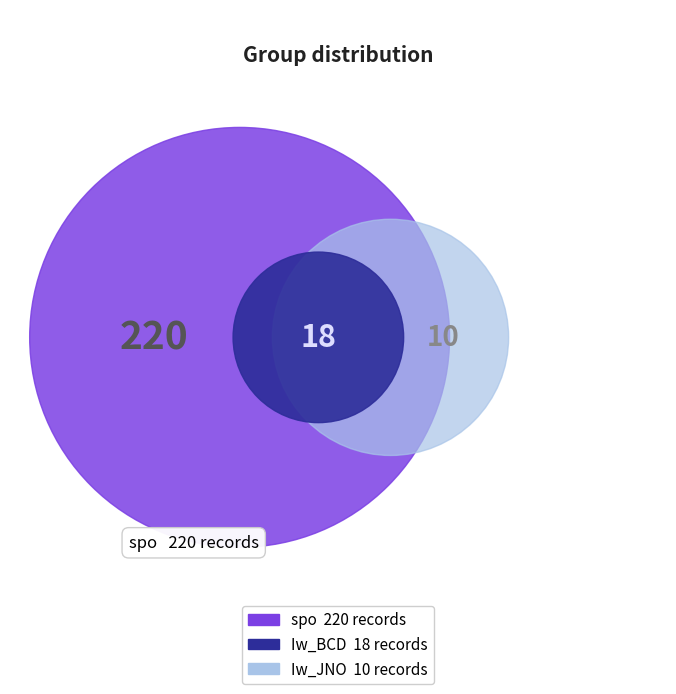

Is it true that Iw_BCD is 7% of the pie?

True